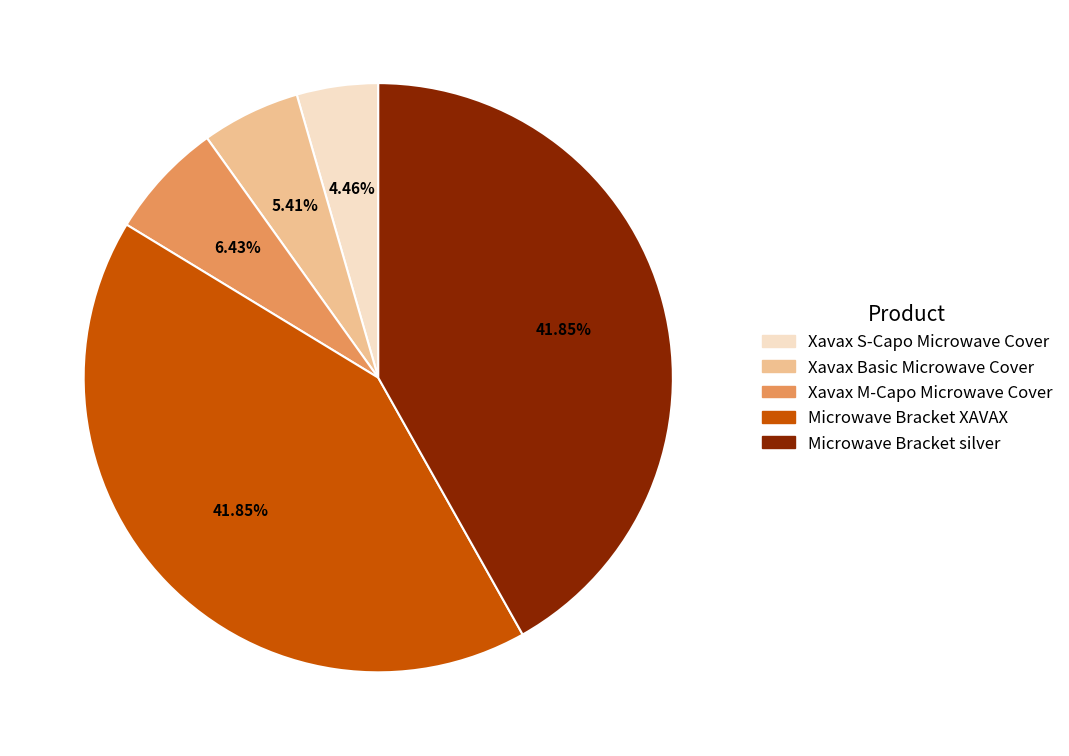

Is Xavax Basic Microwave Cover the majority of the pie?

No